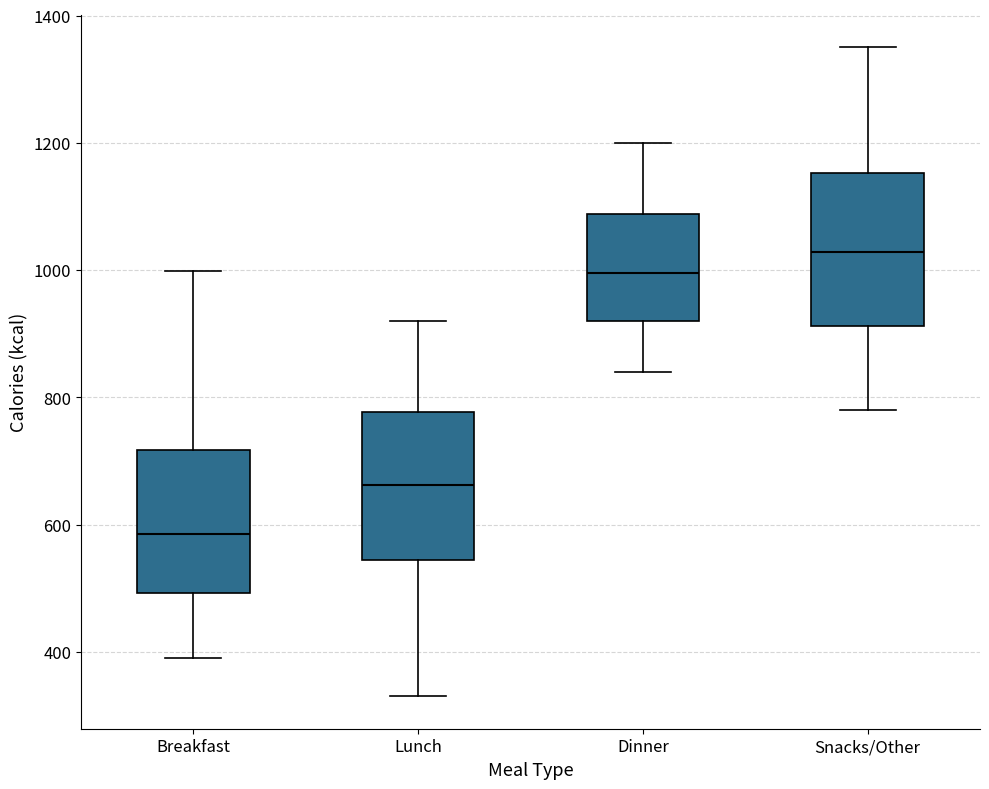

Reading left to right, read every box against the y-axis: the position of its median line, the range the box covers, and the ends of its whiskers. The values are not printed on the chart, so give them approximately, as read against the axis.

Breakfast: median 580, box 500 to 720, whiskers 400 to 1000
Lunch: median 660, box 540 to 780, whiskers 340 to 920
Dinner: median 1000, box 920 to 1080, whiskers 840 to 1200
Snacks/Other: median 1020, box 920 to 1160, whiskers 780 to 1360